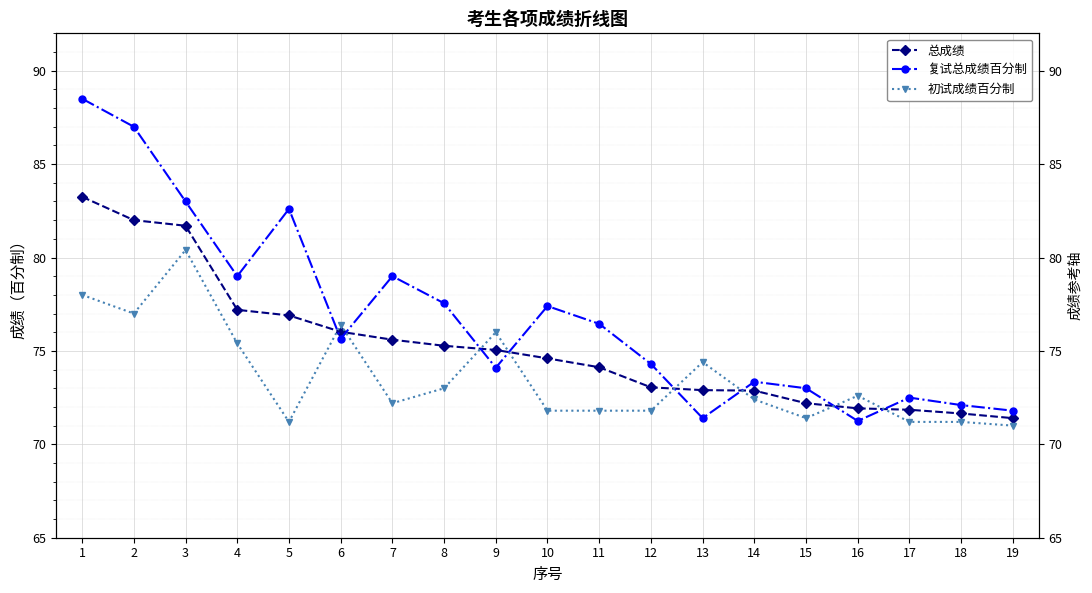

List the labels in order of 复试总成绩百分制 value, smallest first.

16, 13, 19, 18, 17, 15, 14, 9, 12, 6, 11, 10, 8, 4, 7, 5, 3, 2, 1